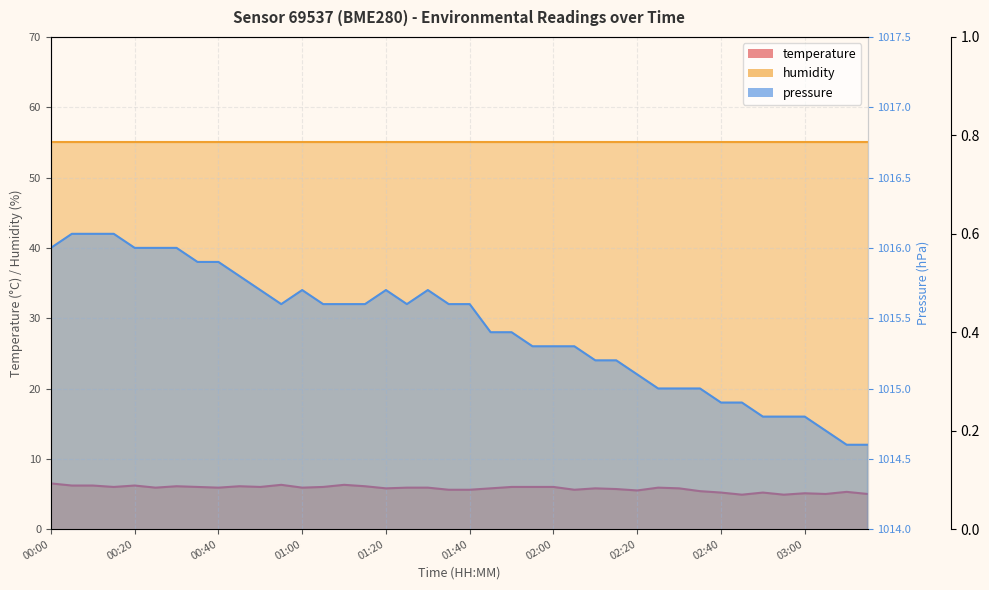

True or false: temperature and pressure intersect in this chart.

False